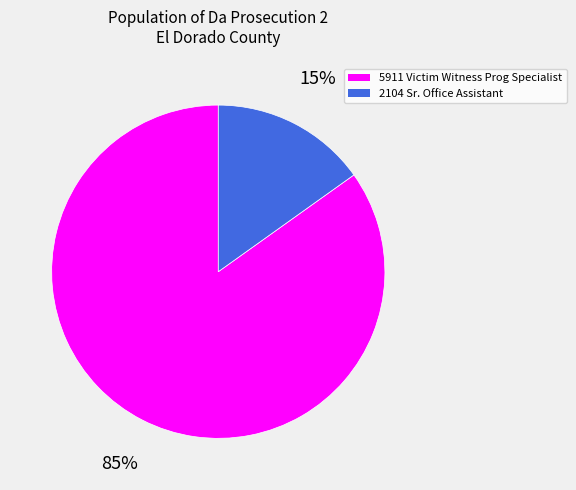

Do 5911 Victim Witness Prog Specialist and 2104 Sr. Office Assistant together represent more than half of the pie?

Yes